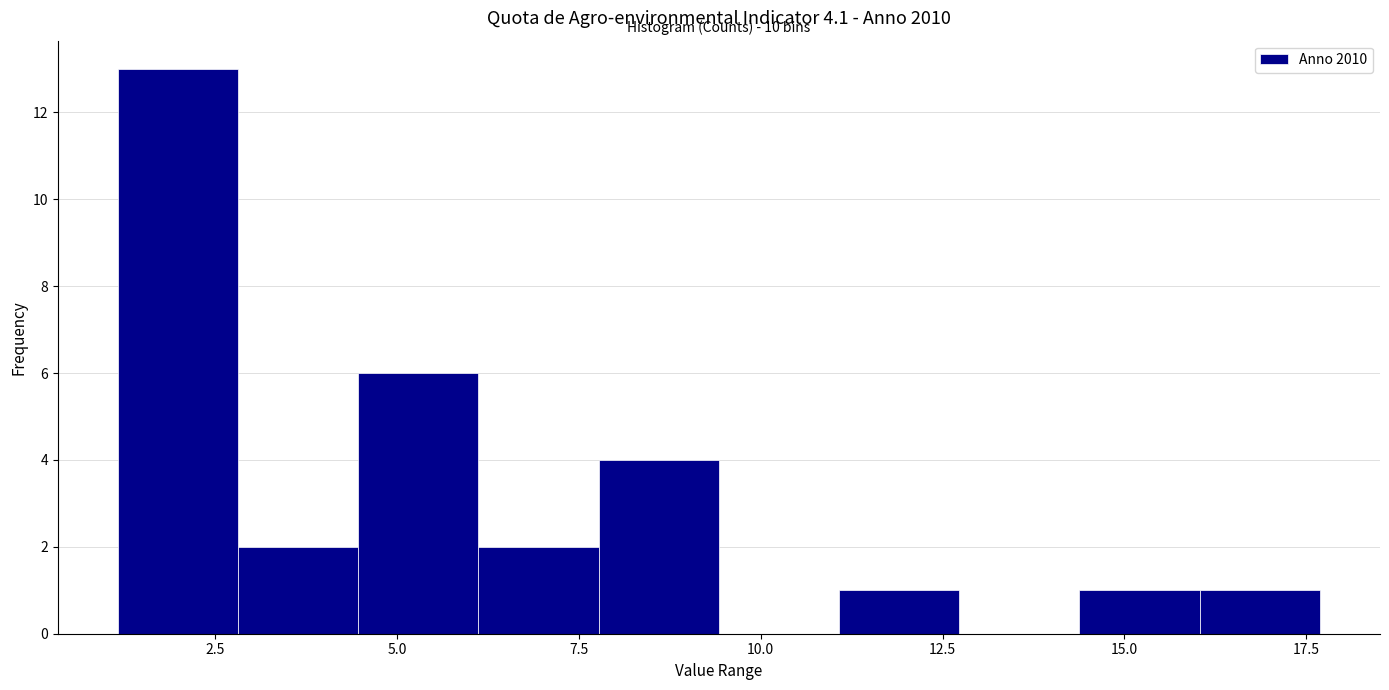

Around what value on the x-axis is the tallest bar? Give the approximate position of its centre, as read against the axis.

2.0